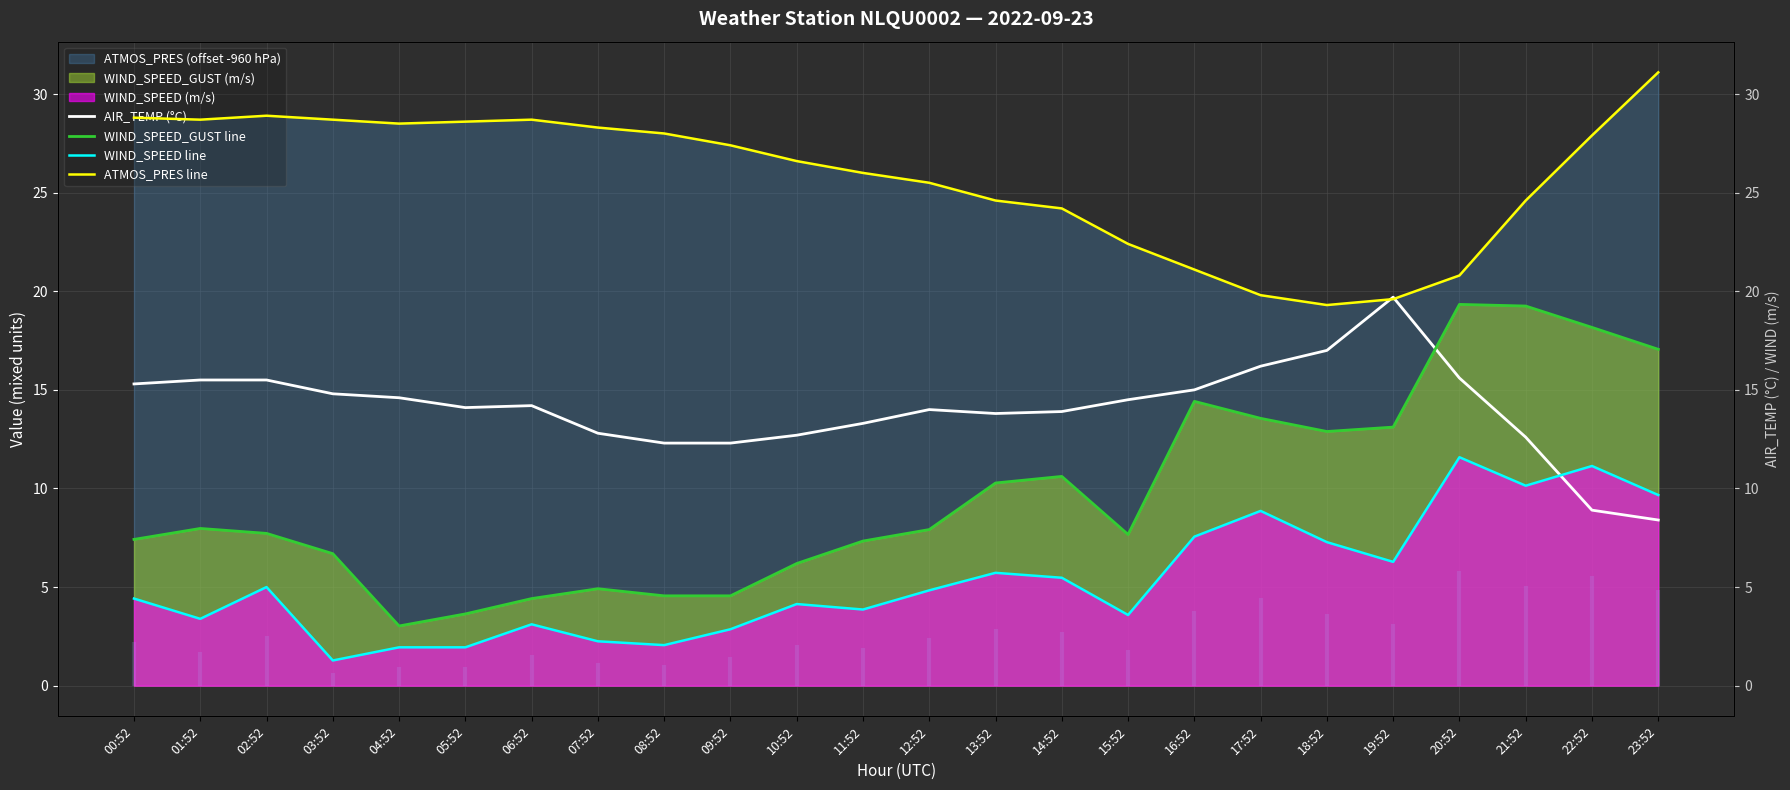

At which category does AIR_TEMP (°C) reach its first local valley?

05:52